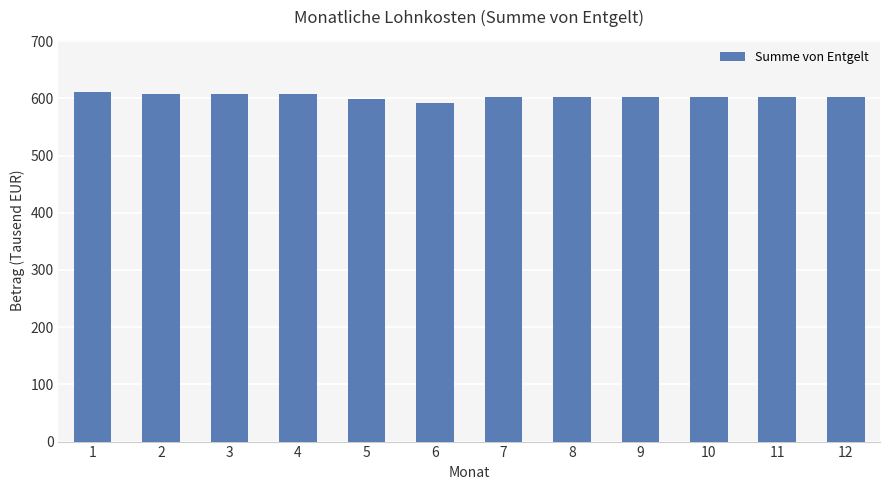

Does the chart contain any negative values?

No